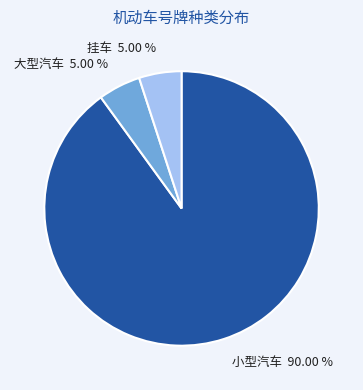

What is the ratio of the value at 大型汽车 to the value at 小型汽车?

0.1